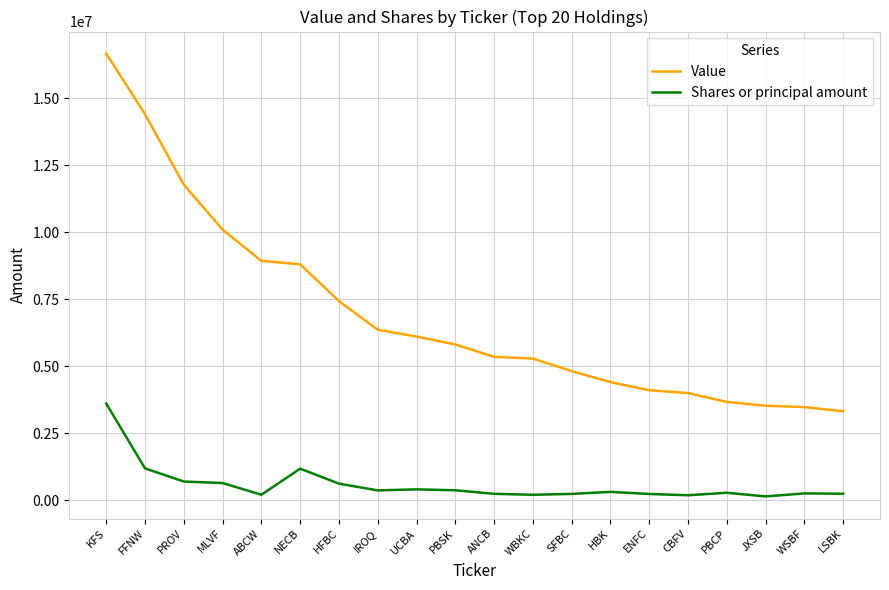

Read the Shares or principal amount value at MLVF.

645416